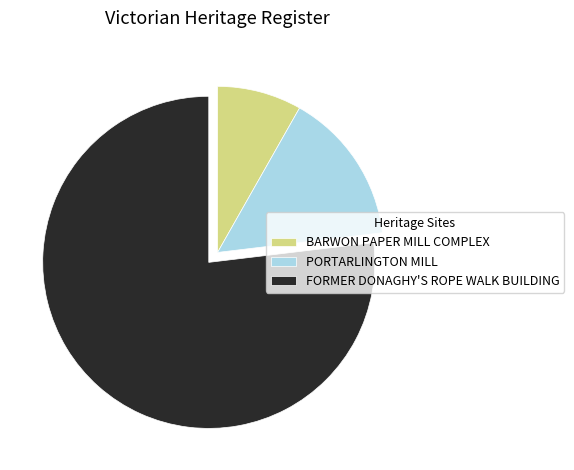

Which slice represents more than half of the pie?

FORMER DONAGHY'S ROPE WALK BUILDING